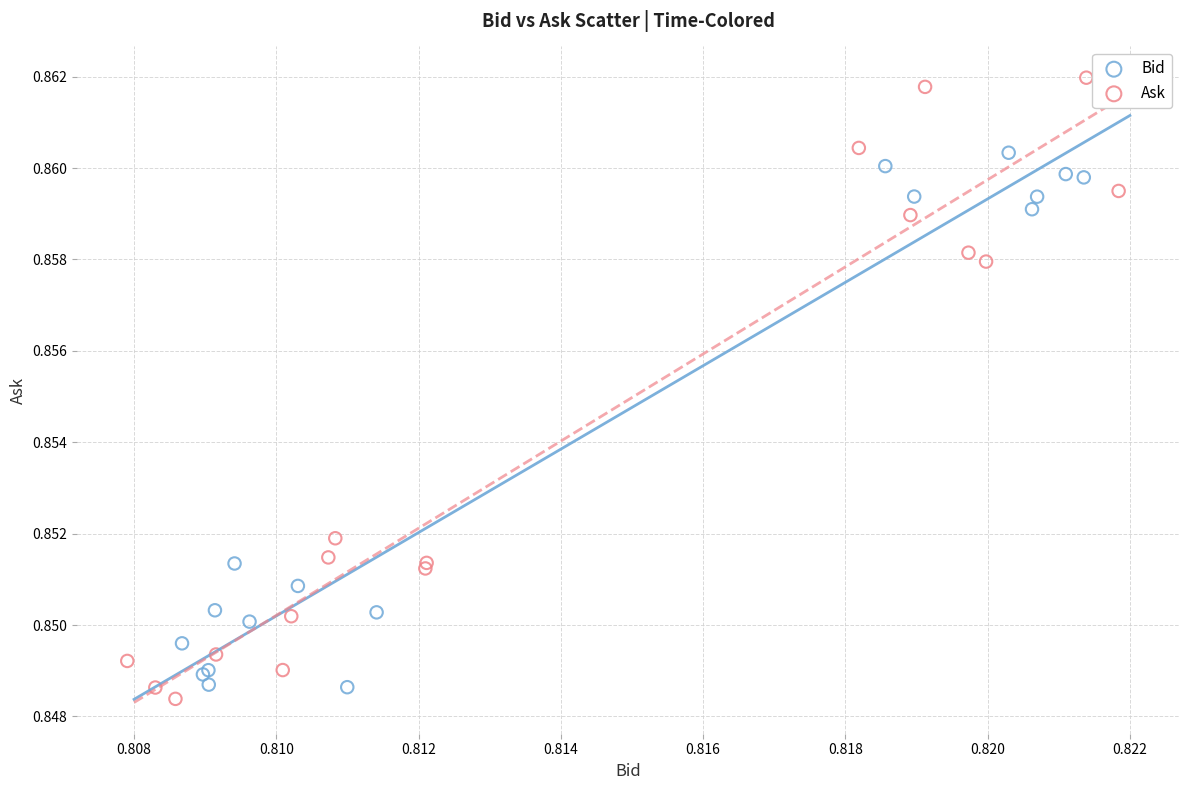

Which series has the widest spread of Y values?

Ask